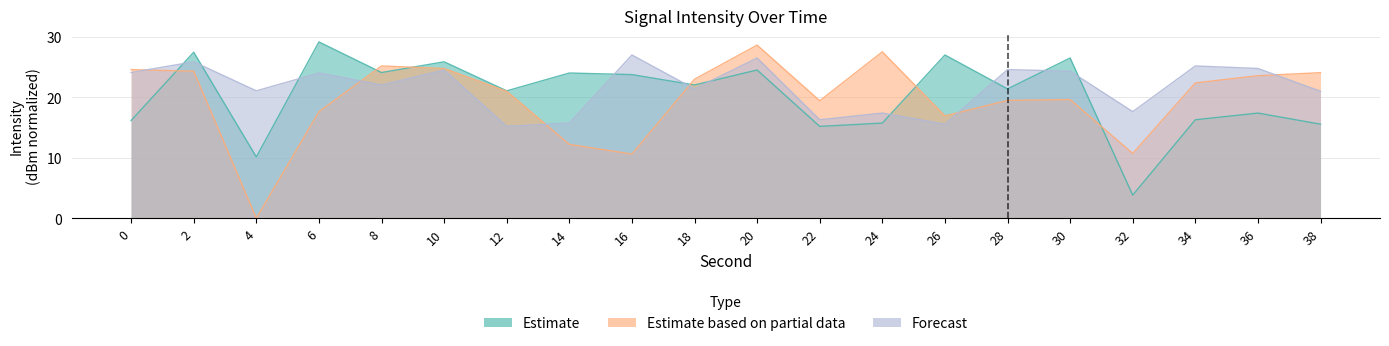

Does the chart display data point markers on the line(s)?

No